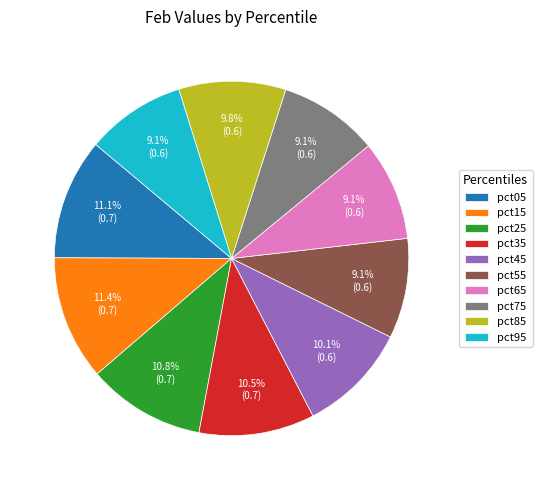

Is pct75 the majority of the pie?

No